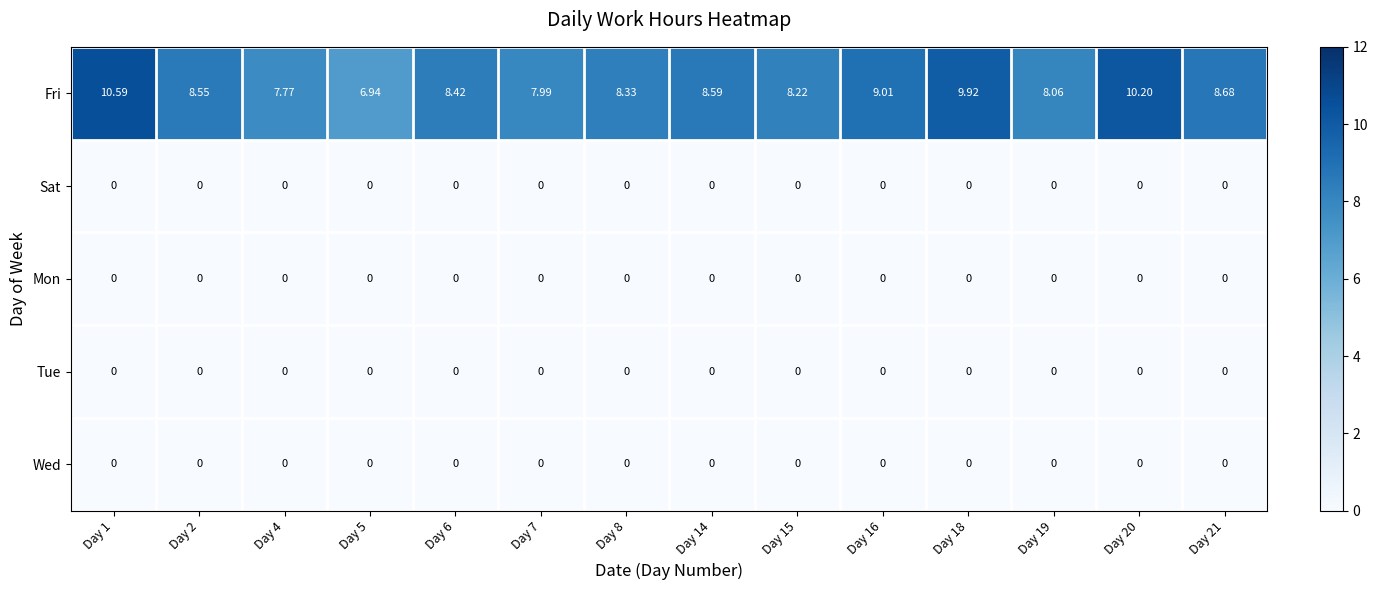

Which series has the largest total across all categories?

Fri